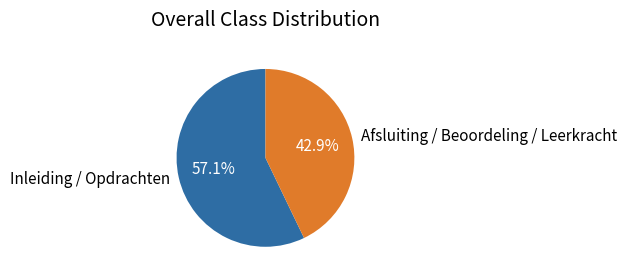

Which slice is the smallest?

Afsluiting / Beoordeling / Leerkracht